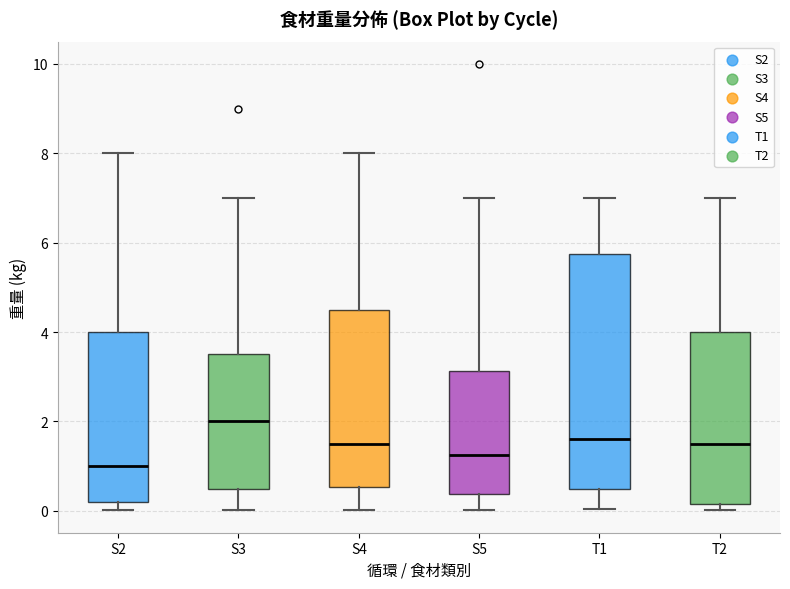

Where is the lower edge of the box for S3 on the y-axis? The values are not printed on the chart, so give them approximately, as read against the axis.

0.6